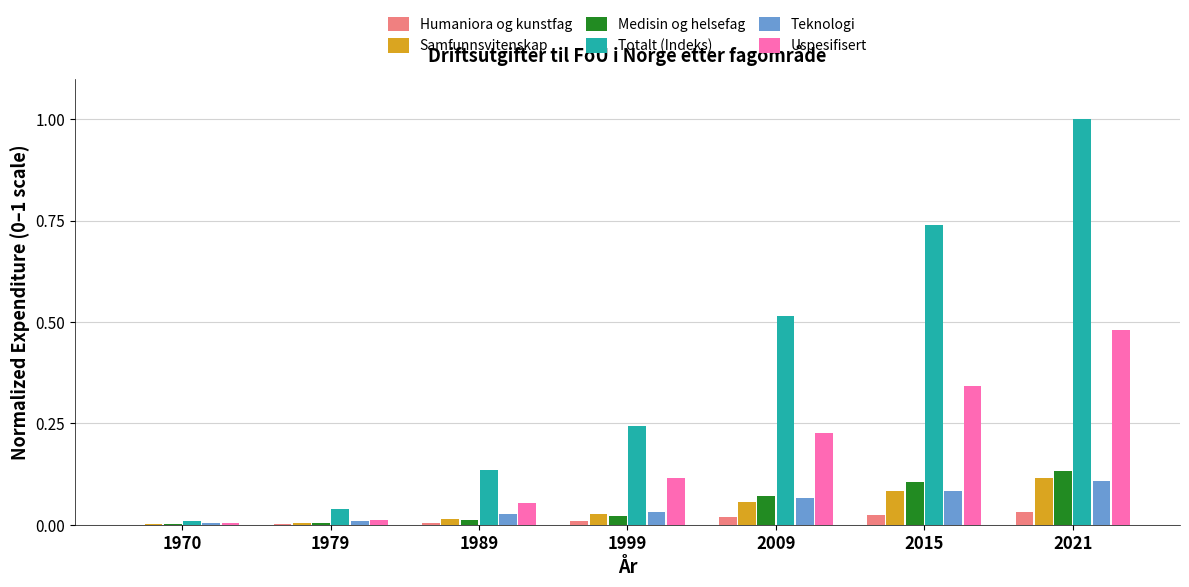

Is the value of Totalt (Indeks) at 1999 greater than the value of Humaniora og kunstfag at 2009?

Yes